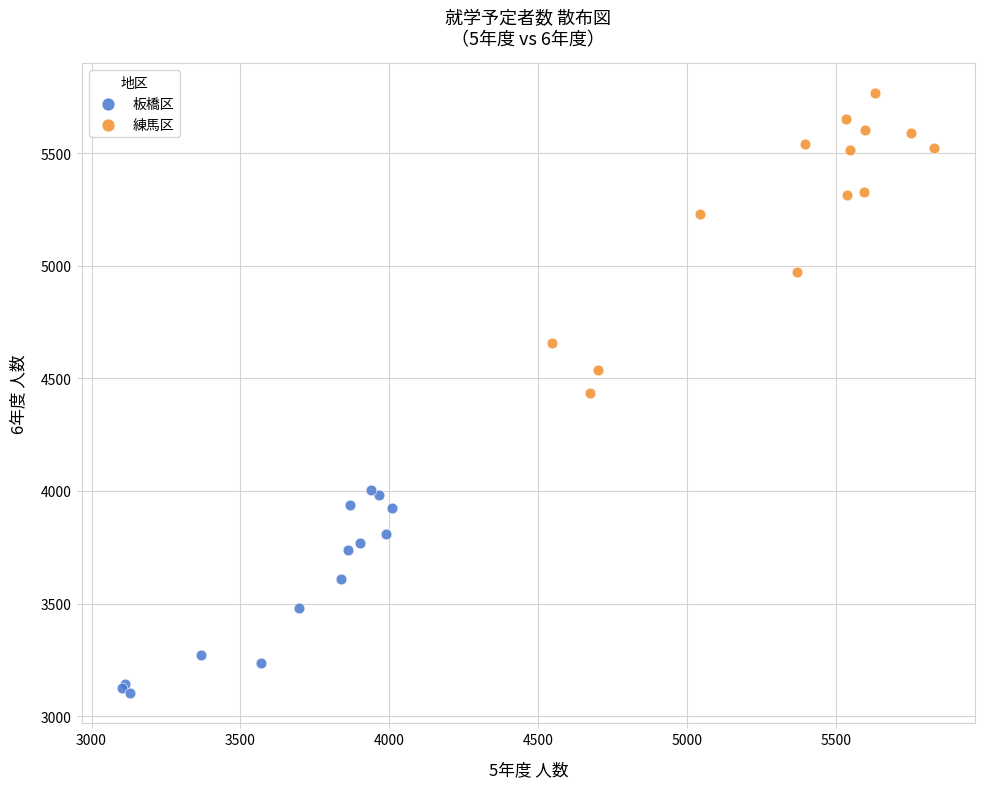

Which series contains the highest Y value?

練馬区